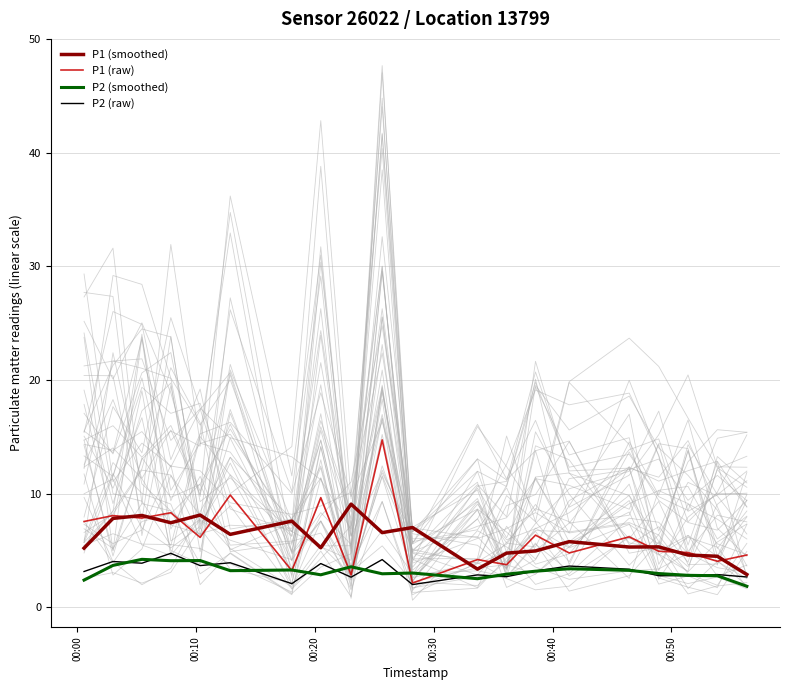

Reading left to right, list all the values displayed in this chart.

P1 (smoothed): 5.2	7.8	8.1	7.4	8.1	6.4	7.6	5.2	9.1	6.6	7.0	3.4	4.8	5.0	5.8	5.3	5.3	4.6	4.5	2.9
P1 (raw): 7.5	8.1	7.8	8.3	6.2	9.9	3.2	9.7	2.9	14.7	2.1	4.2	3.8	6.3	4.8	6.2	4.9	4.8	4.0	4.6
P2 (smoothed): 2.4	3.7	4.2	4.1	4.1	3.2	3.3	2.9	3.6	2.9	3.0	2.5	2.9	3.2	3.4	3.3	3.0	2.8	2.8	1.8
P2 (raw): 3.1	4.0	3.9	4.8	3.7	3.9	2.1	3.9	2.6	4.2	2.0	2.9	2.7	3.2	3.6	3.4	2.8	2.8	2.9	2.7